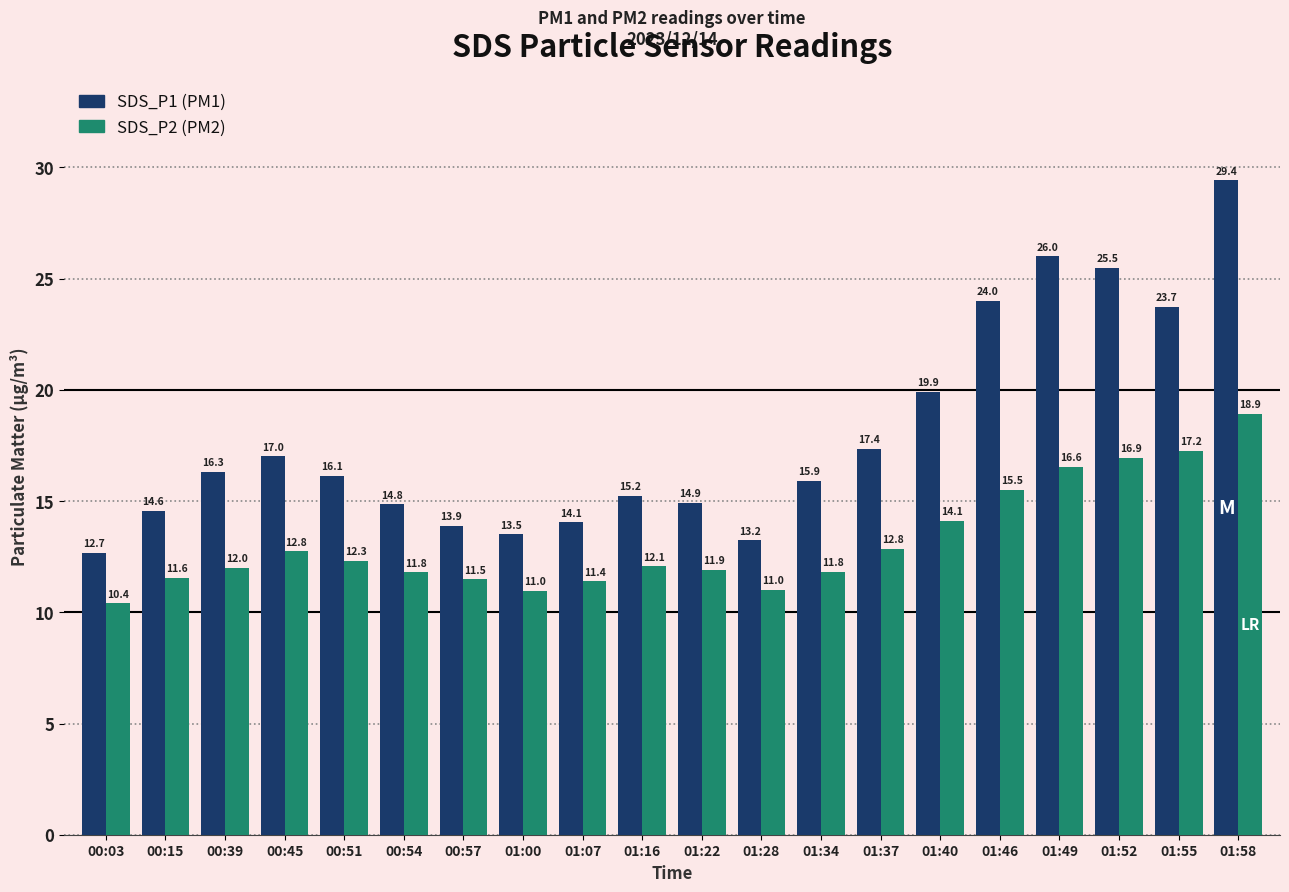

What is the total value across all series at 00:45?

29.8